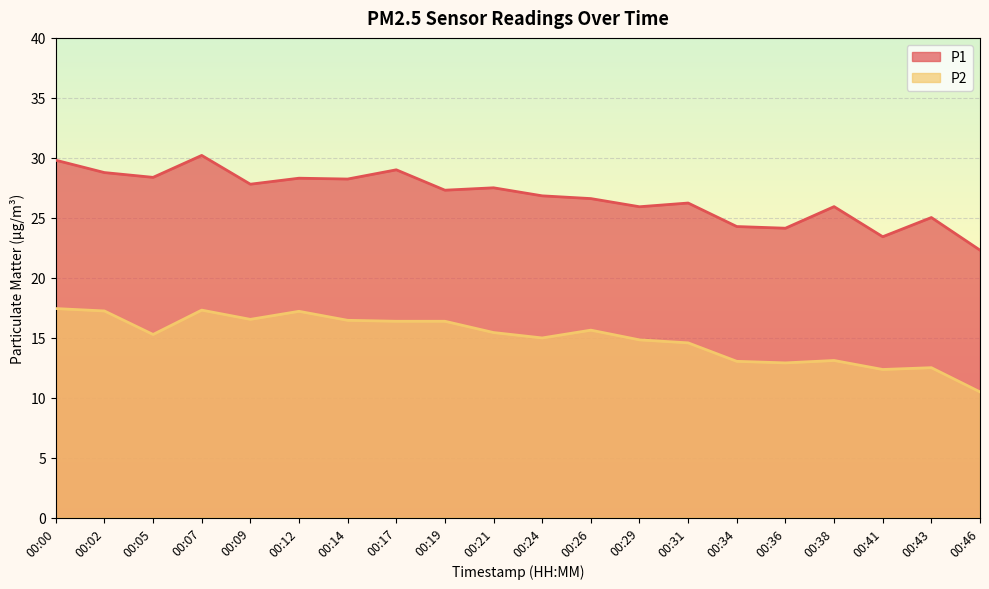

Reading right to left, what are all the values shown in this chart?

P1: 22.3	25.0	23.4	25.9	24.1	24.3	26.2	25.9	26.6	26.8	27.5	27.3	29.0	28.2	28.3	27.8	30.2	28.4	28.8	29.8
P2: 10.5	12.5	12.3	13.1	12.9	13.0	14.6	14.8	15.6	15.0	15.4	16.4	16.4	16.4	17.2	16.5	17.3	15.3	17.2	17.4